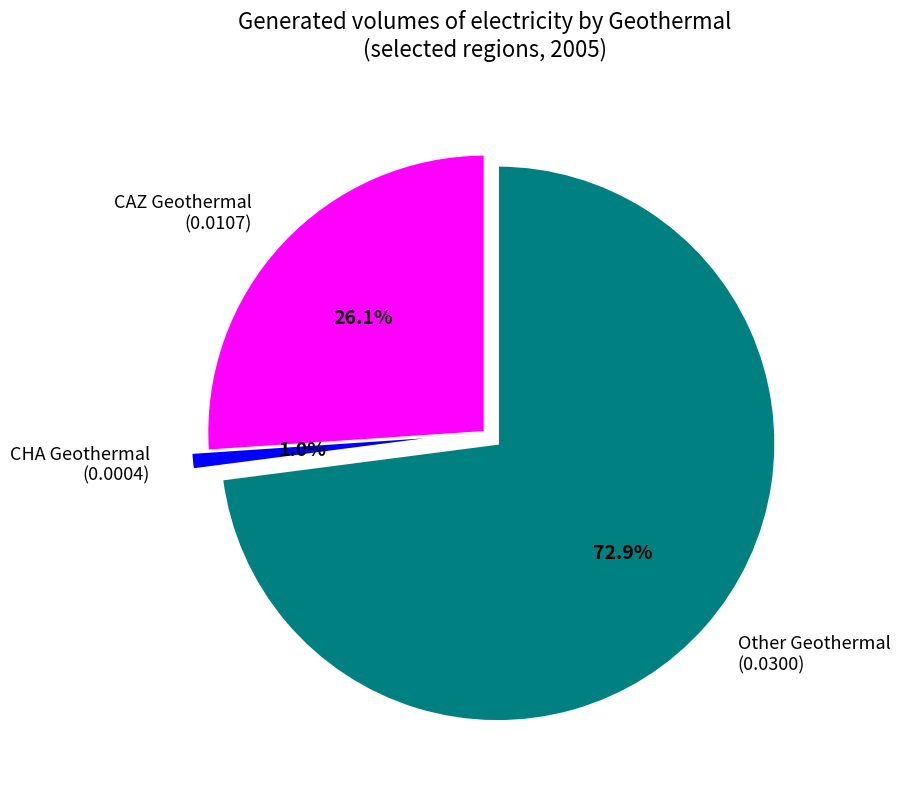

Does CHA Geothermal (0.0004) represent more than half of the total?

No